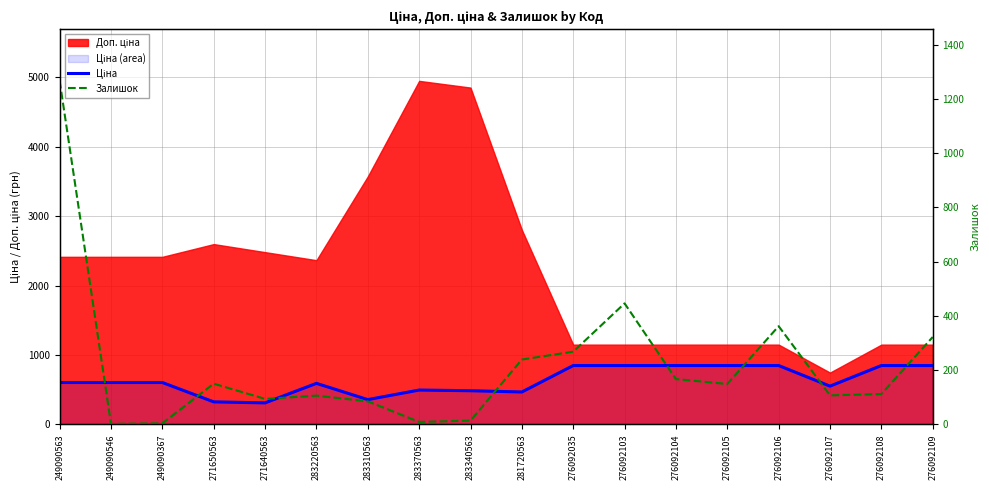

What is the difference between the highest and lowest values at 249090367?

599.7